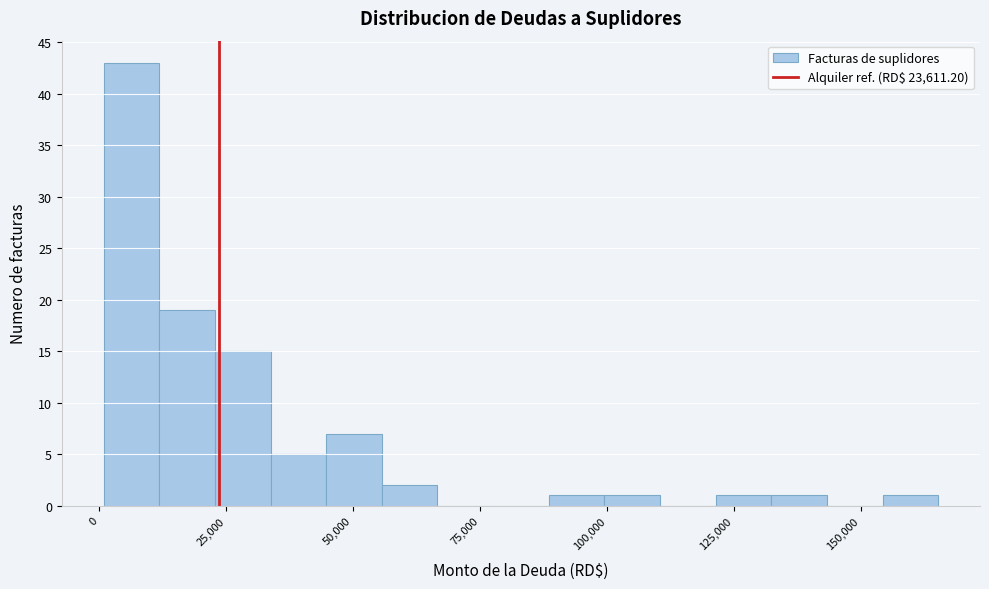

Read against the x-axis, roughly where is the centre of the tallest bar?

5000